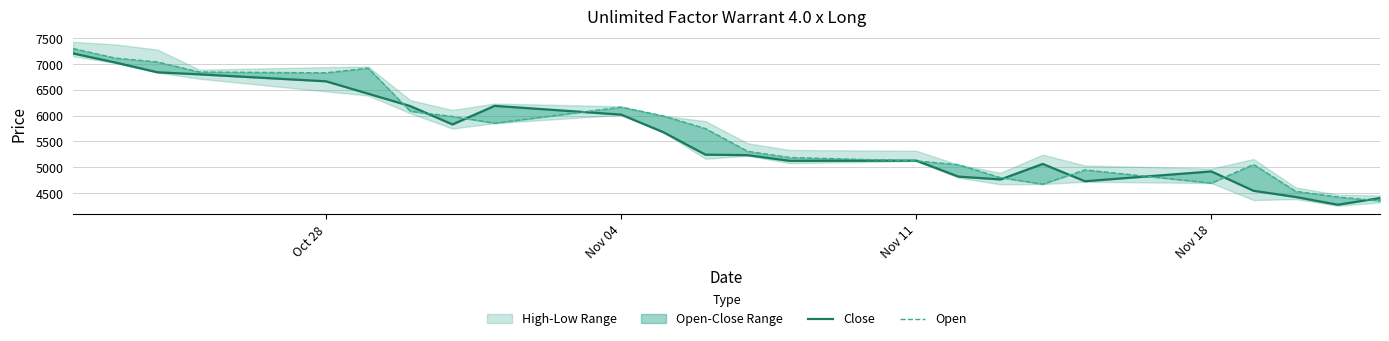

True or false: Close has more than 0 points higher than both neighbors.

True